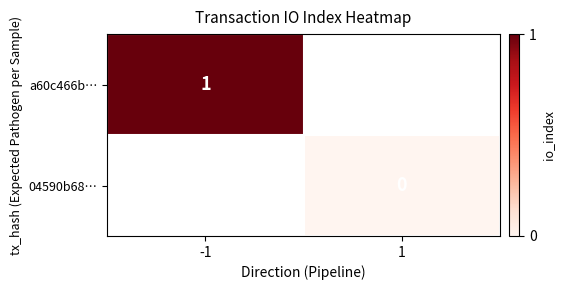

Between -1 and 1, which is larger?

1